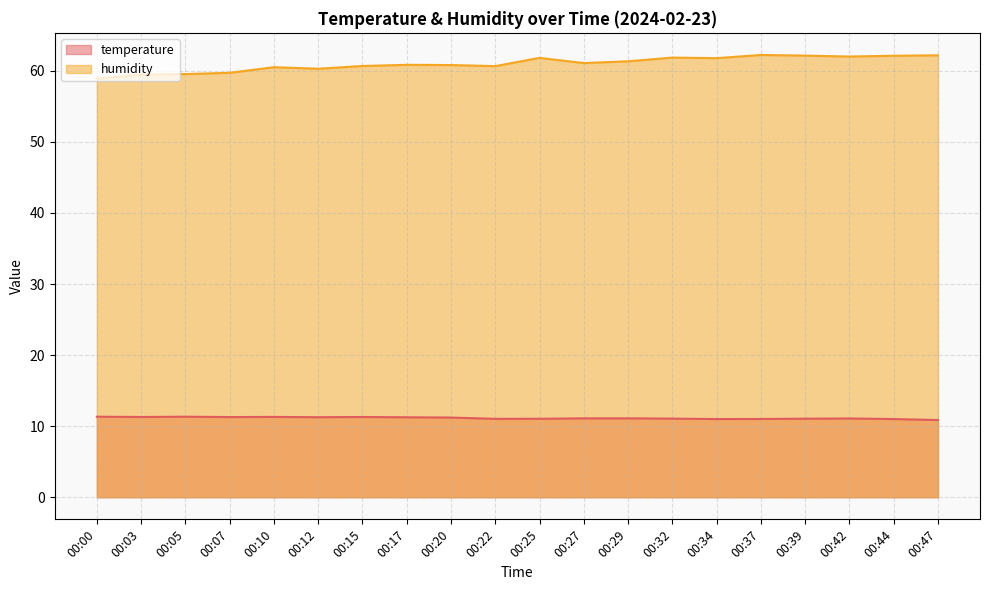

What is the difference between the maximum and second lowest values in the temperature series?

0.3